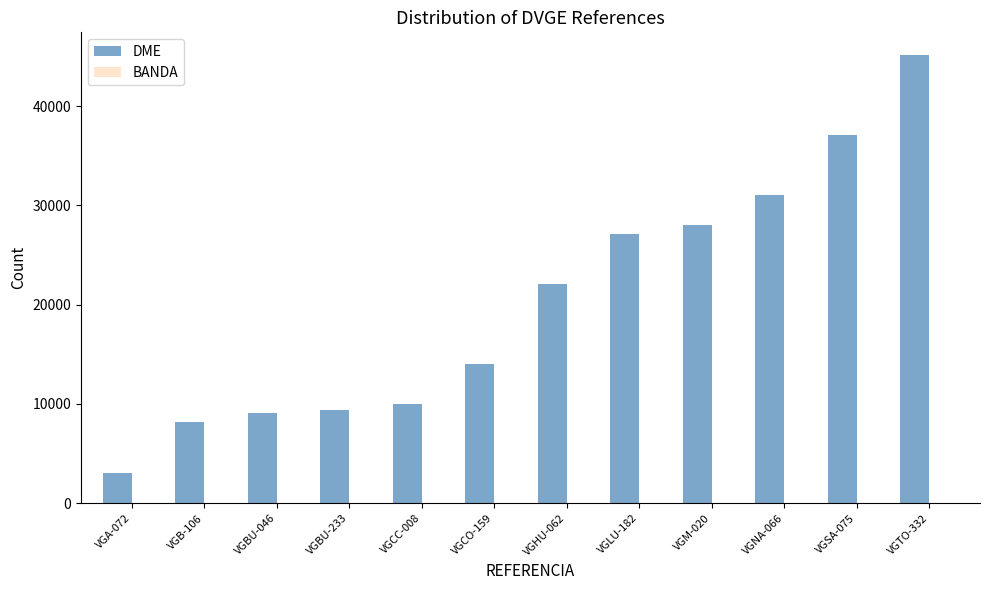

Does the chart contain stacked bars?

No